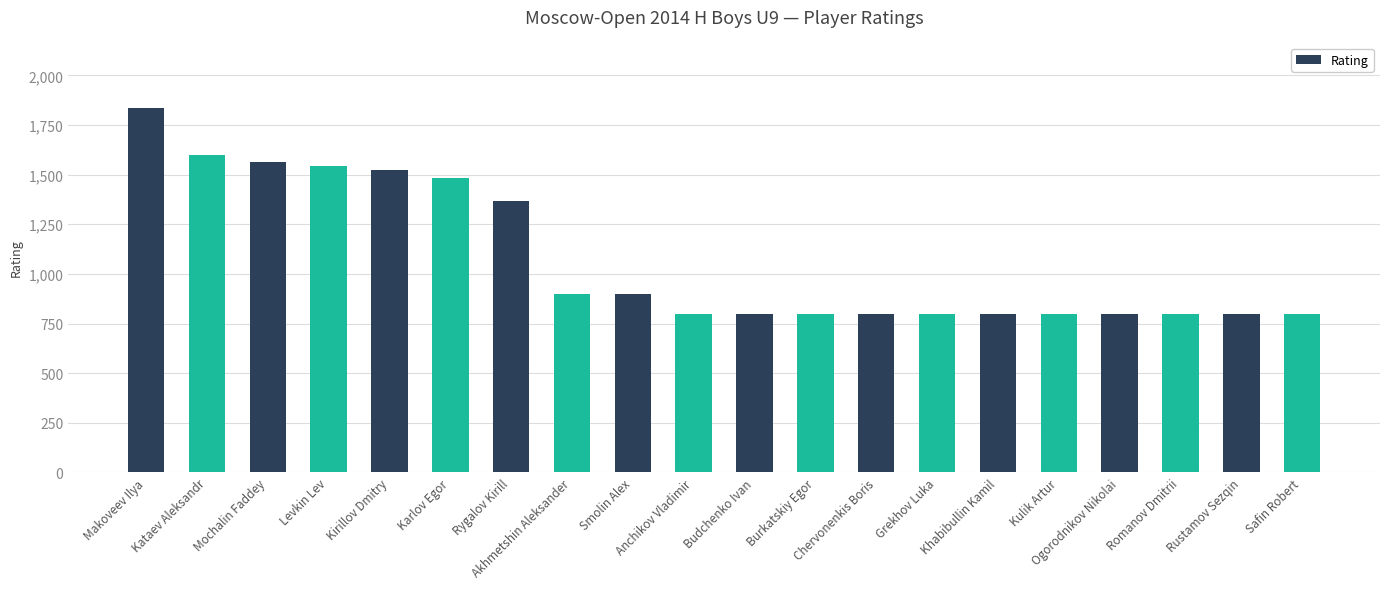

At which label is the value closest to 1318?

Rygalov Kirill